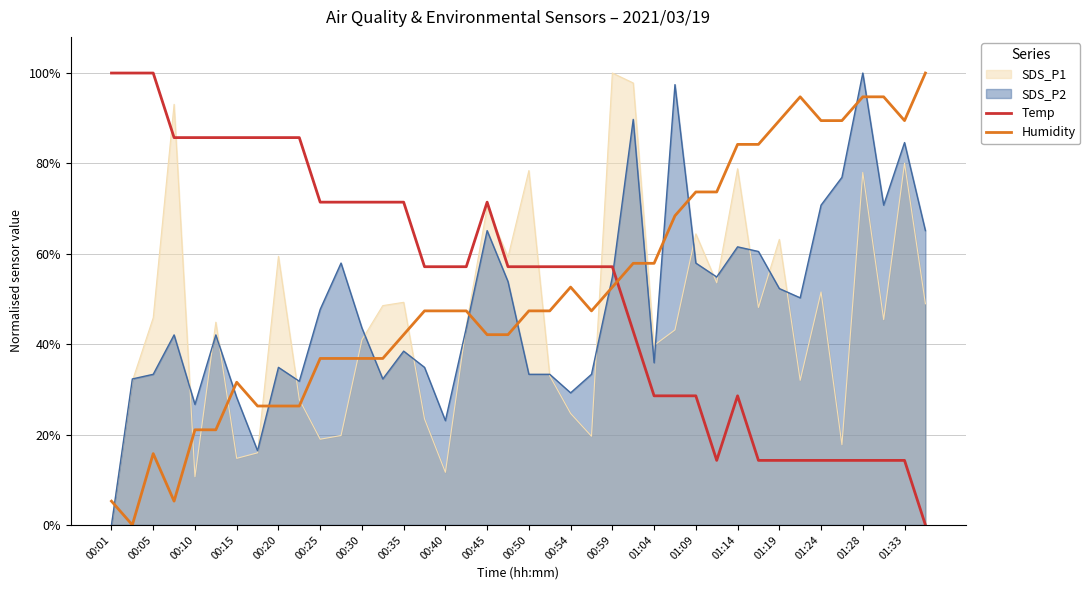

Which has a higher value, 00:54 or 00:30?

00:30